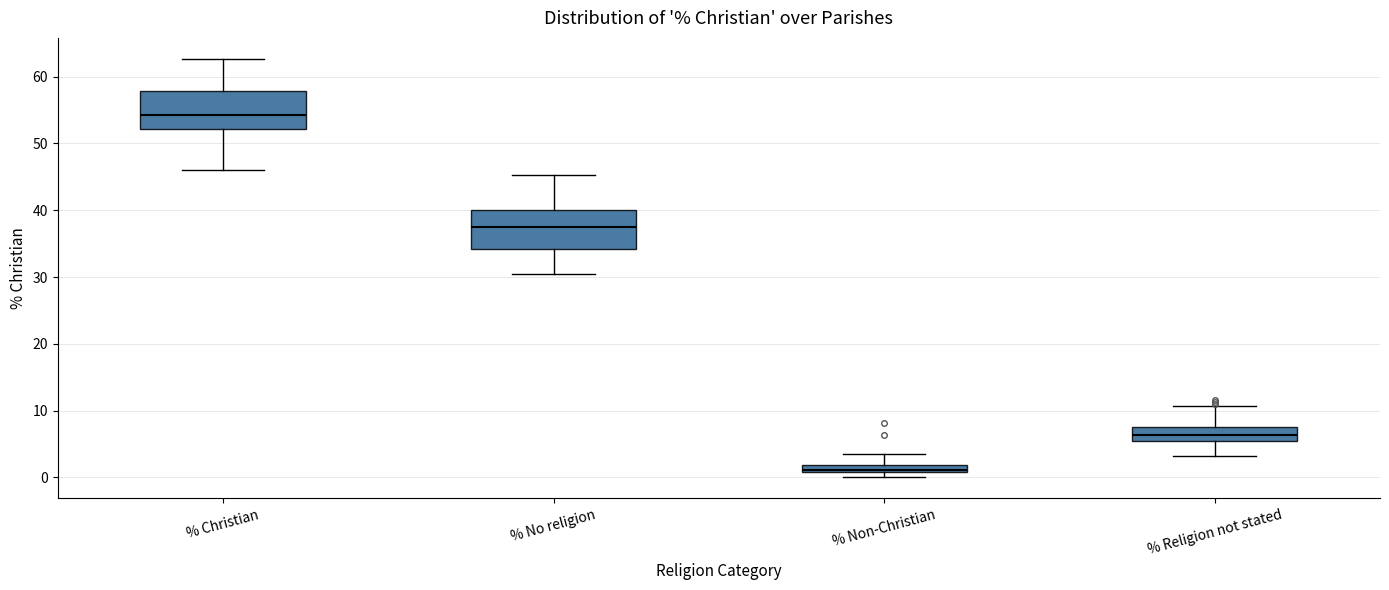

Where does the upper whisker of the box for % No religion end on the y-axis? The values are not printed on the chart, so give them approximately, as read against the axis.

45